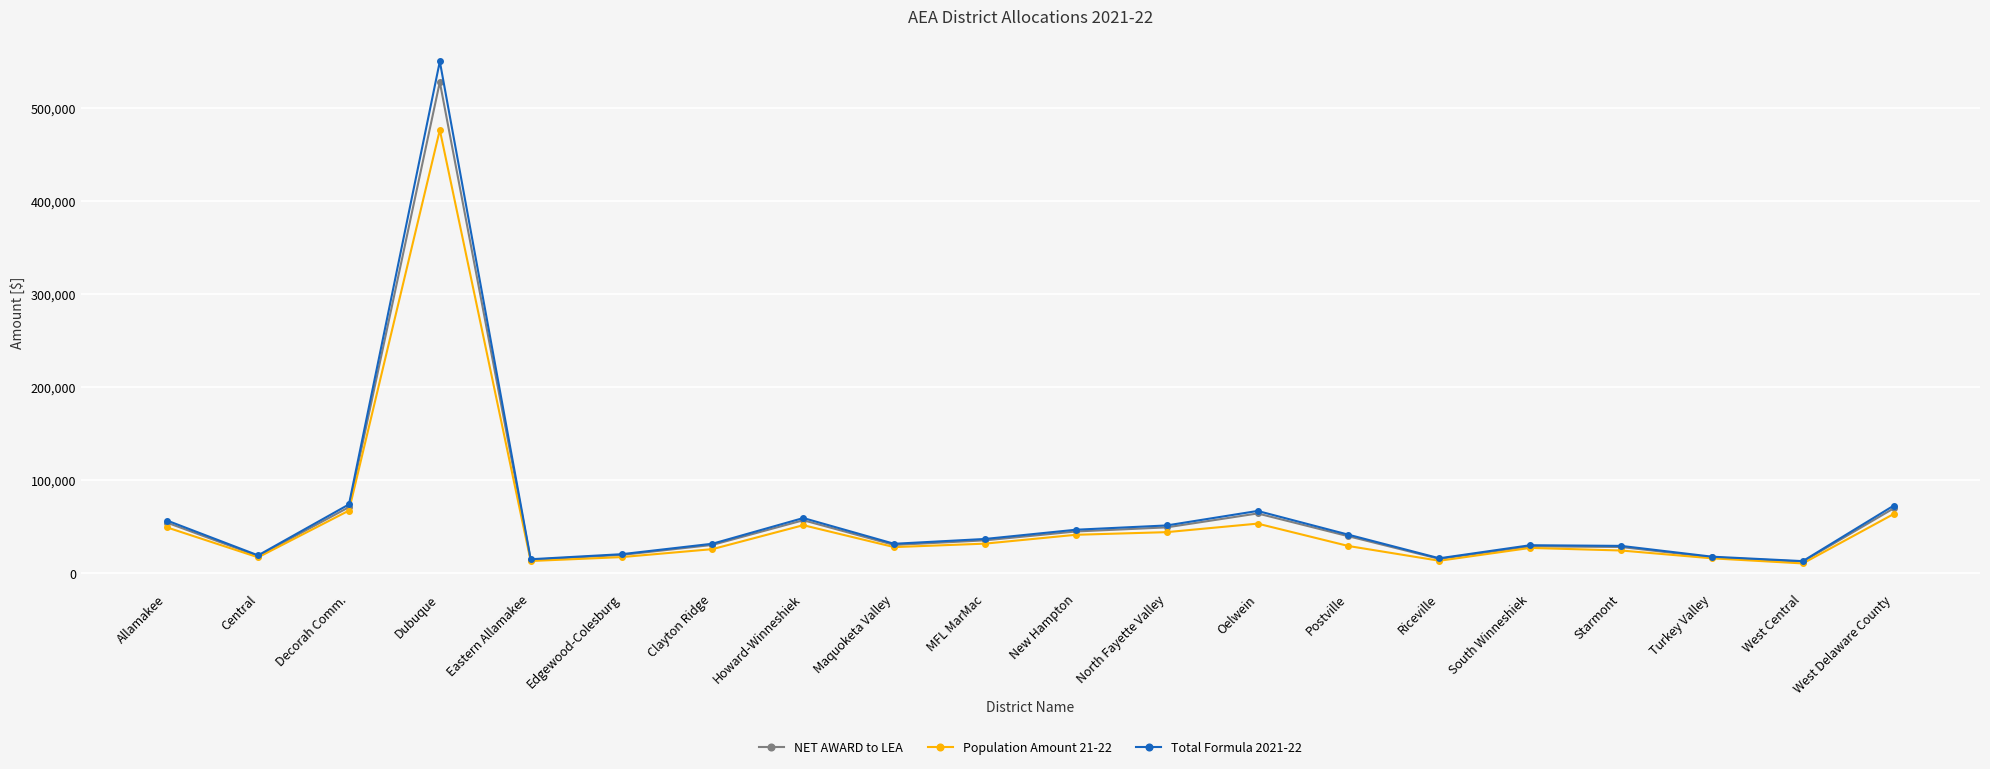

What is the total value across all series at Turkey Valley?

50711